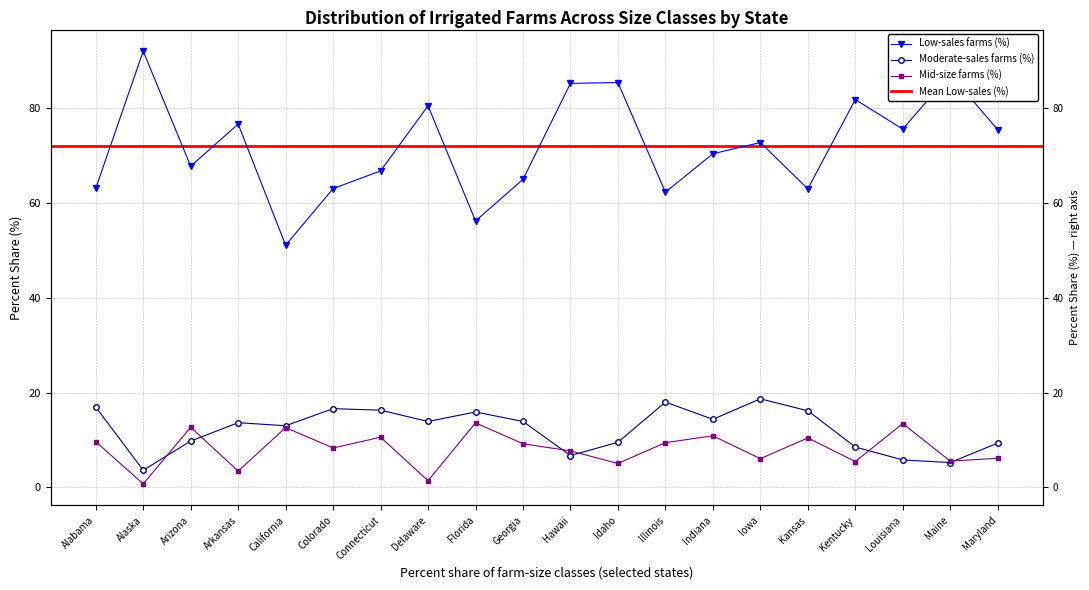

How many data points in Low-sales farms (%) are above 72?

10